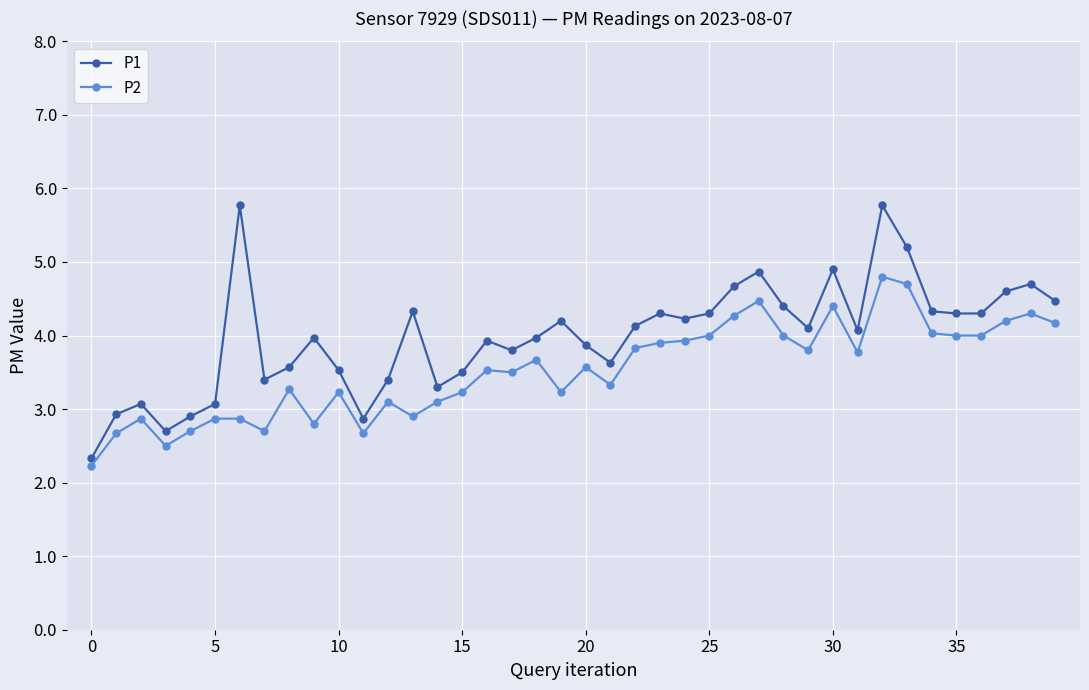

List the series in order of their overall mean, highest first.

P1, P2